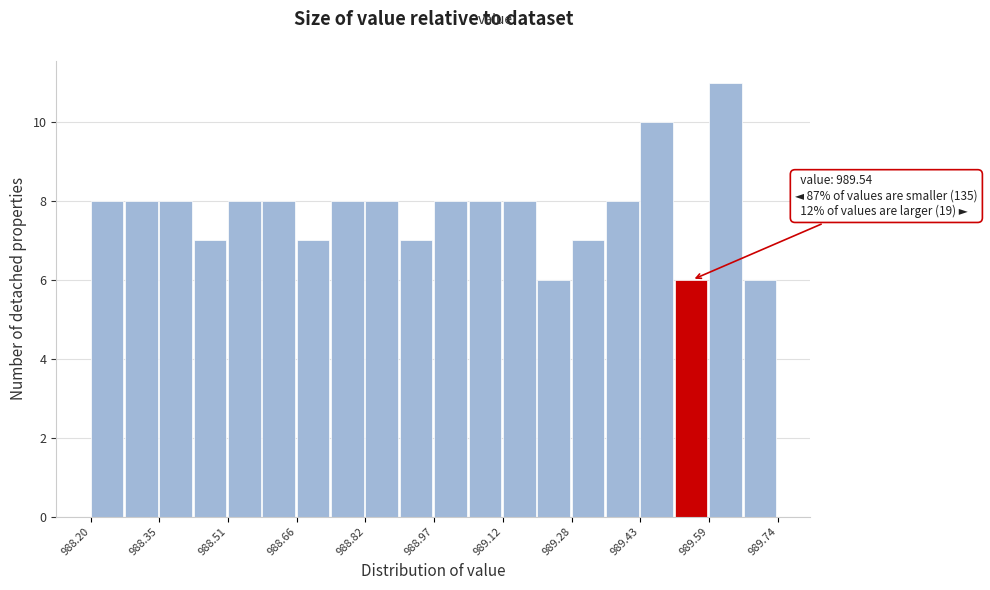

Around what value on the x-axis is the tallest bar? Give the approximate position of its centre, as read against the axis.

989.62